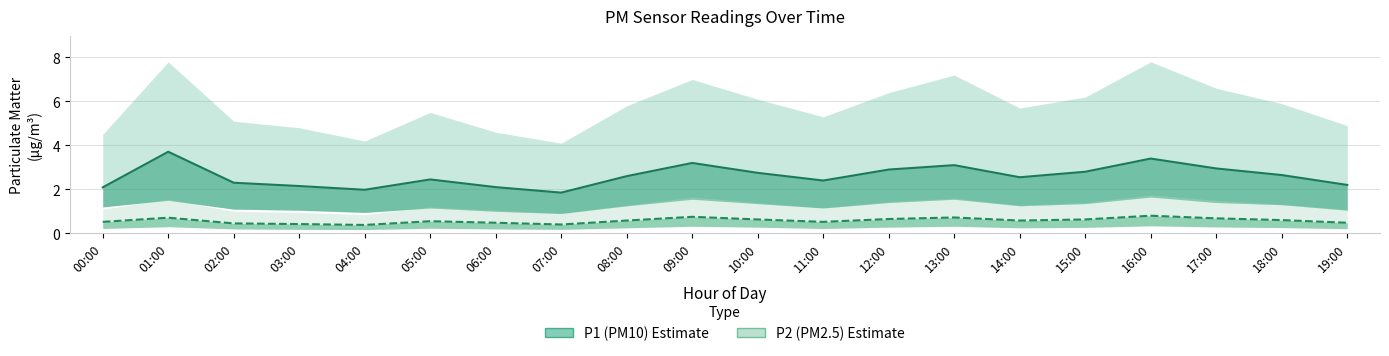

At which label does P2 (PM2.5) reach its peak?

16:00